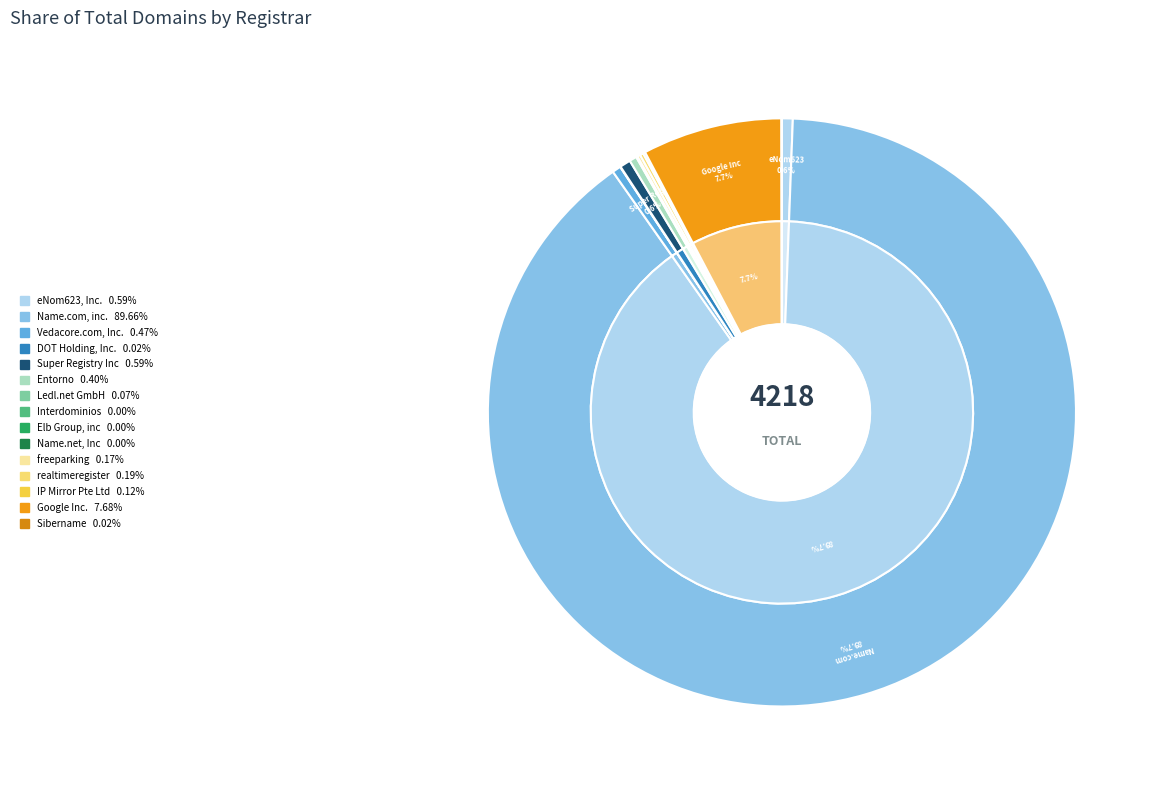

Do Google Inc. and DOT Holding, Inc. together represent more than half of the pie?

No